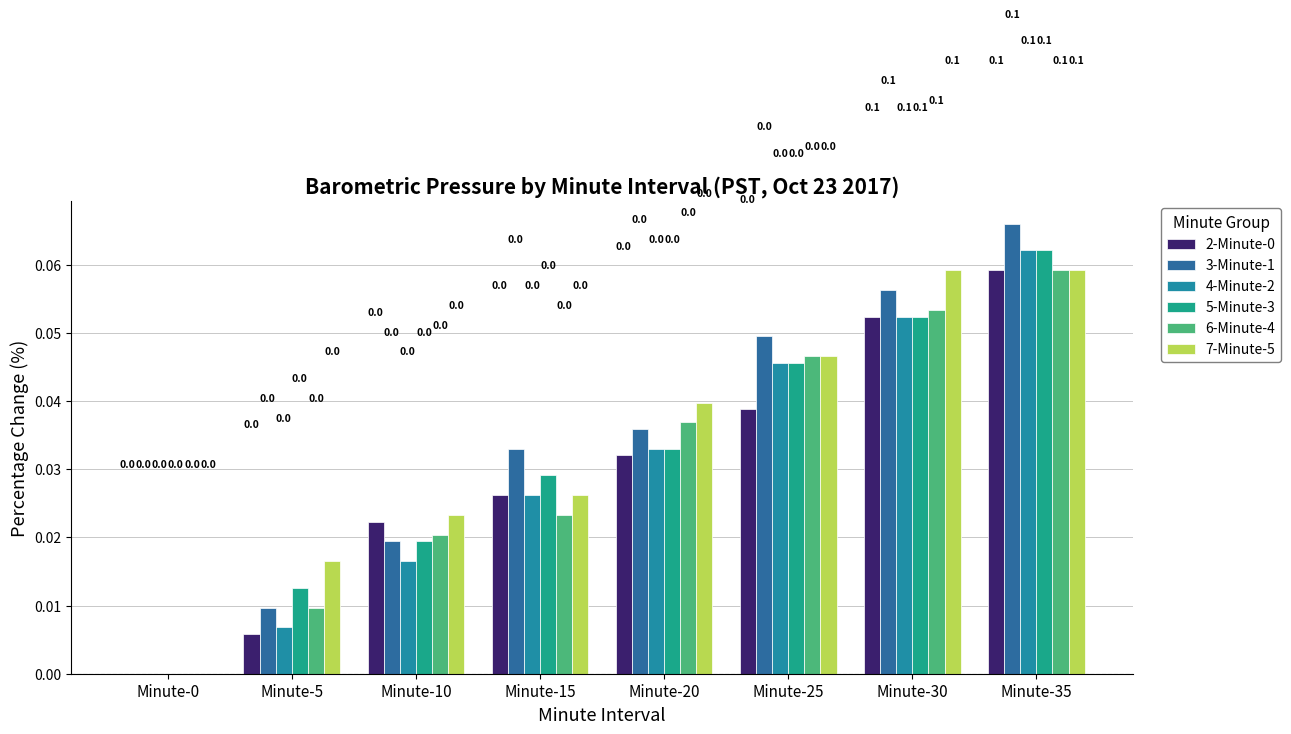

Is it true that 4-Minute-2 equals 0.0 at Minute-20?

True